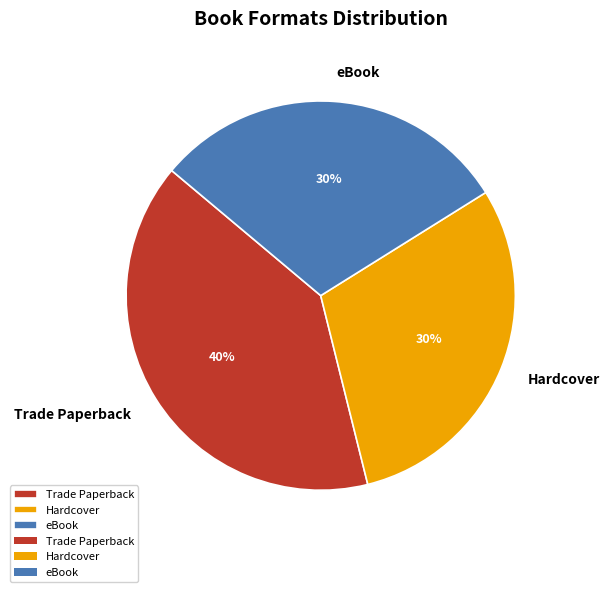

Is the sum of Trade Paperback and Hardcover greater than half?

Yes